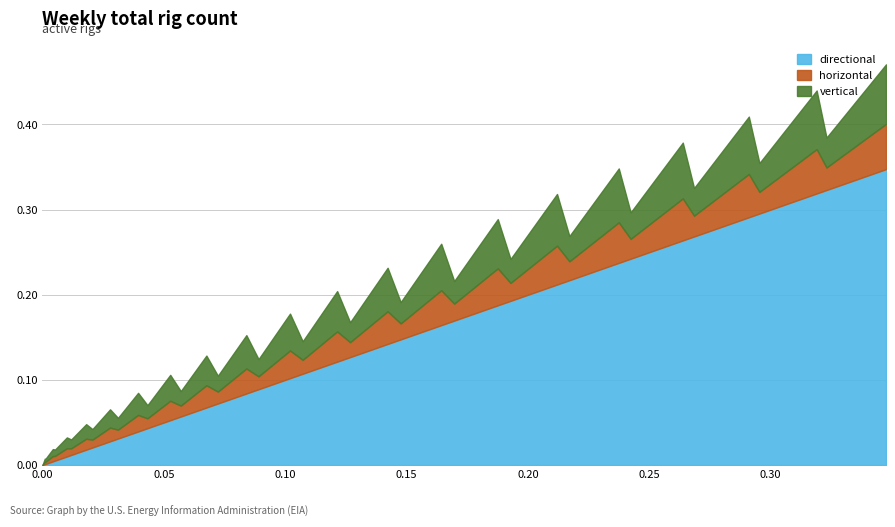

How many lines are shown in the chart?

3